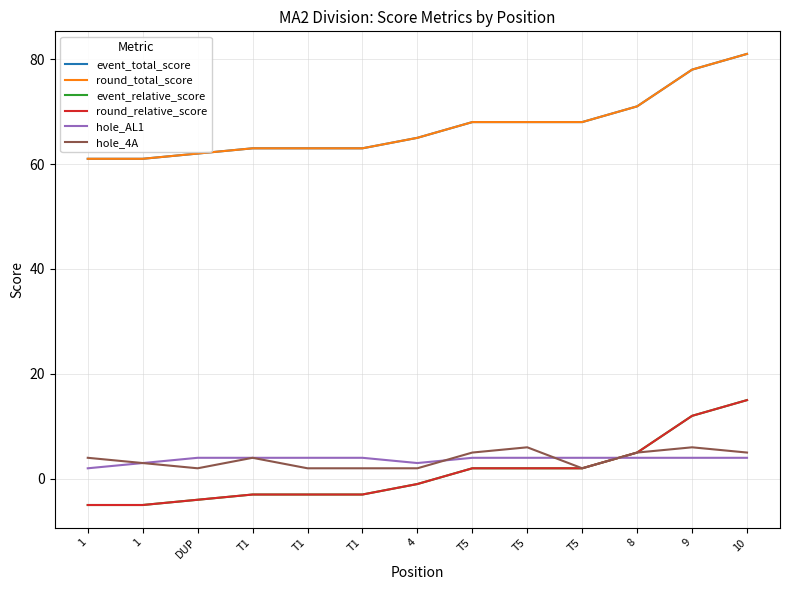

What is the sum of all hole_AL1 values?

48